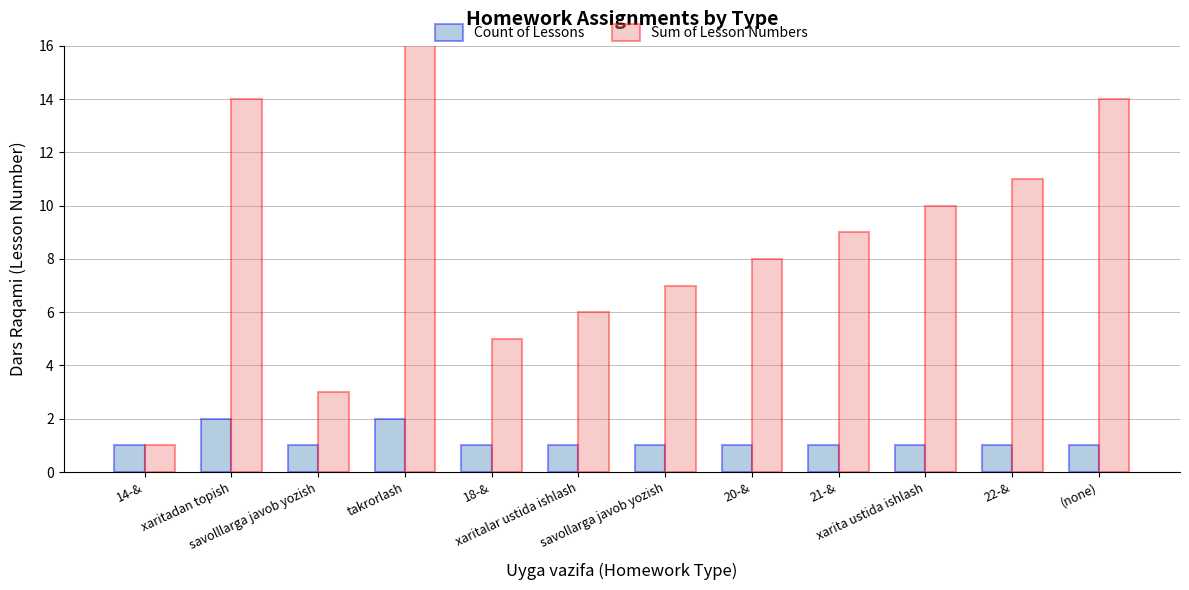

What position from the right is xaritalar ustida ishlash?

7